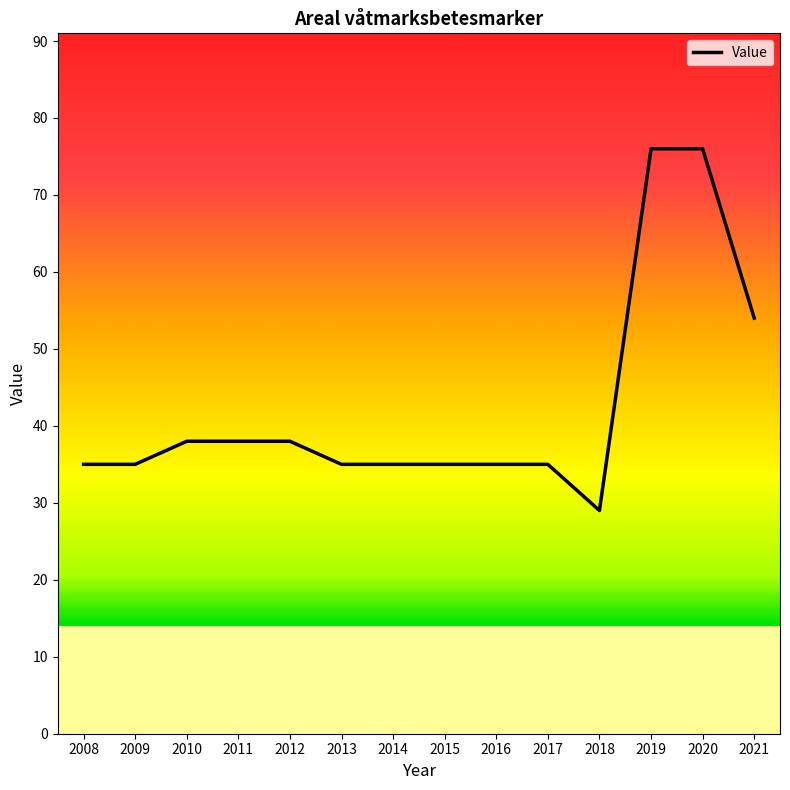

What is the difference between the maximum and minimum values?

47